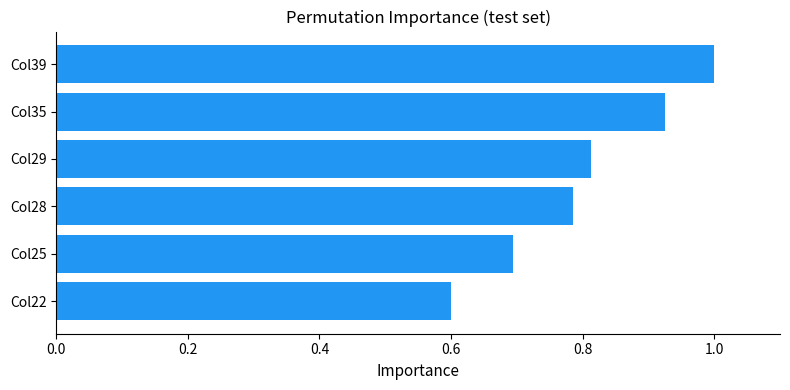

Rank the categories by value from lowest to highest.

Col22, Col25, Col28, Col29, Col35, Col39